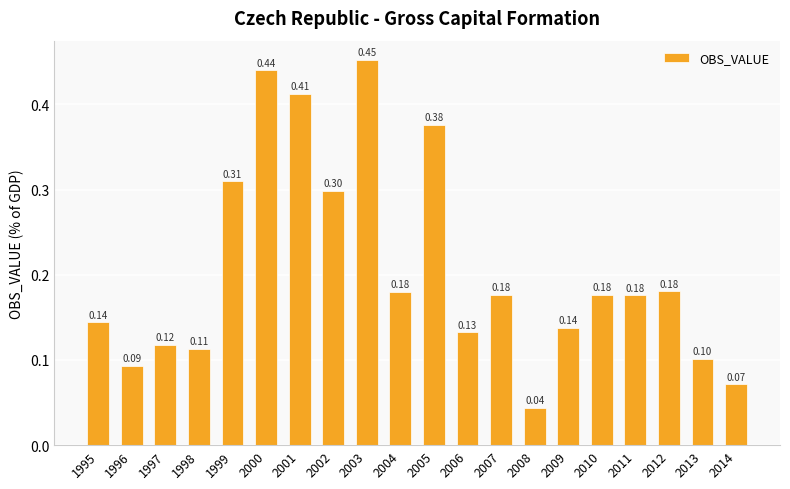

Which has a higher value, 2012 or 2001?

2001